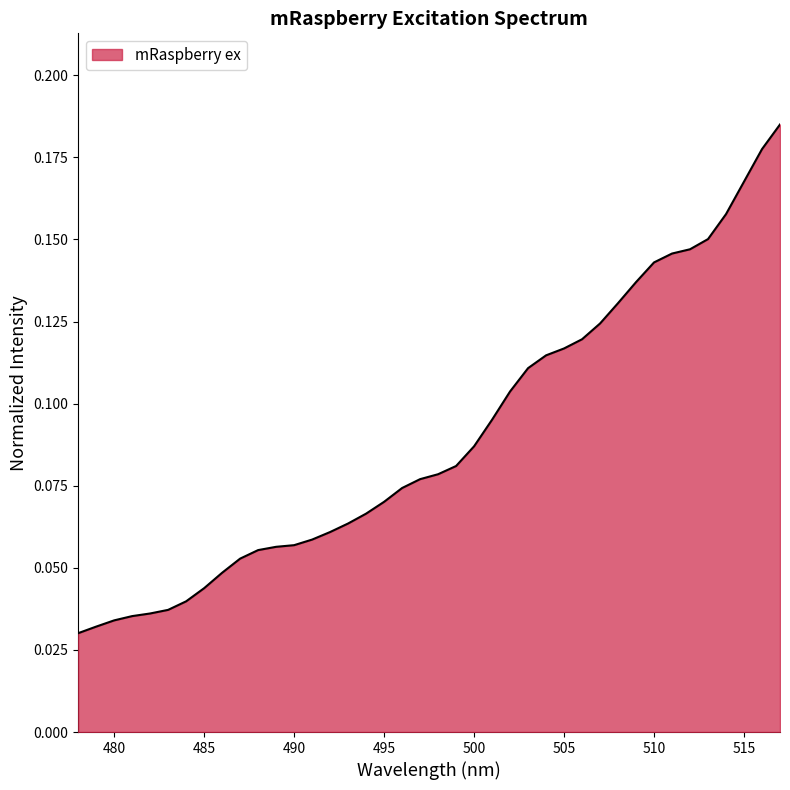

Does the chart display data point markers on the line(s)?

No